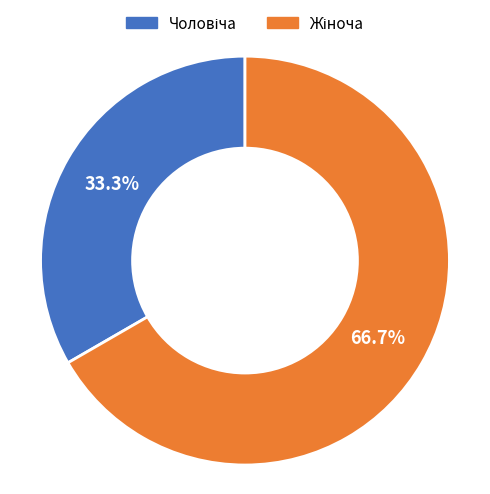

Is there any slice that represents more than half of the pie?

Yes